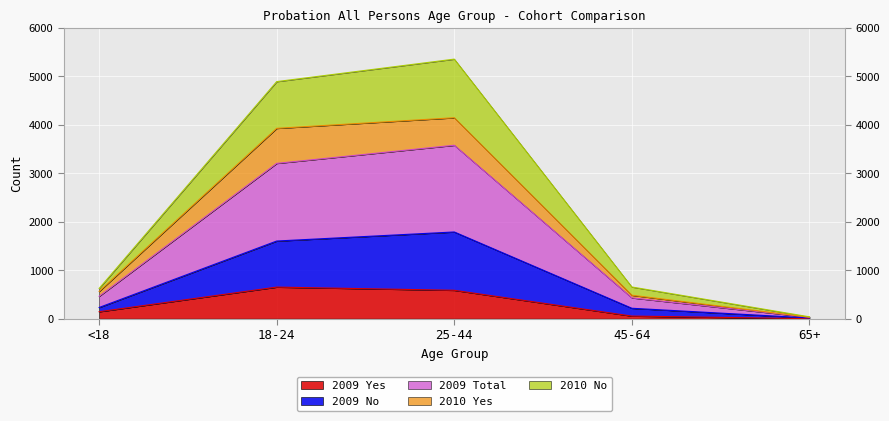

Which has a higher value, 25-44 or 18-24?

18-24